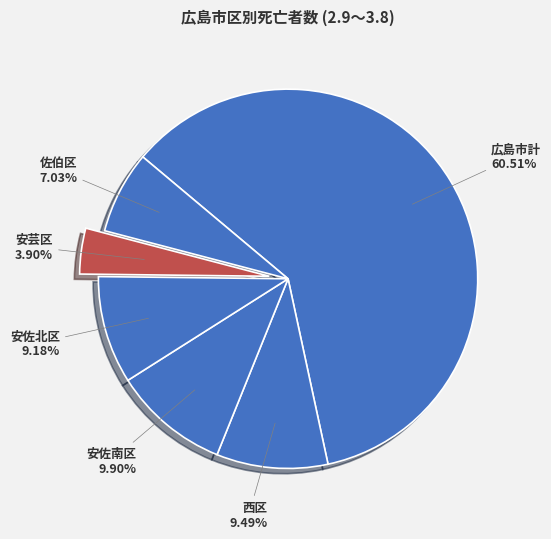

Is it true that 安佐北区 is 1% of the pie?

False